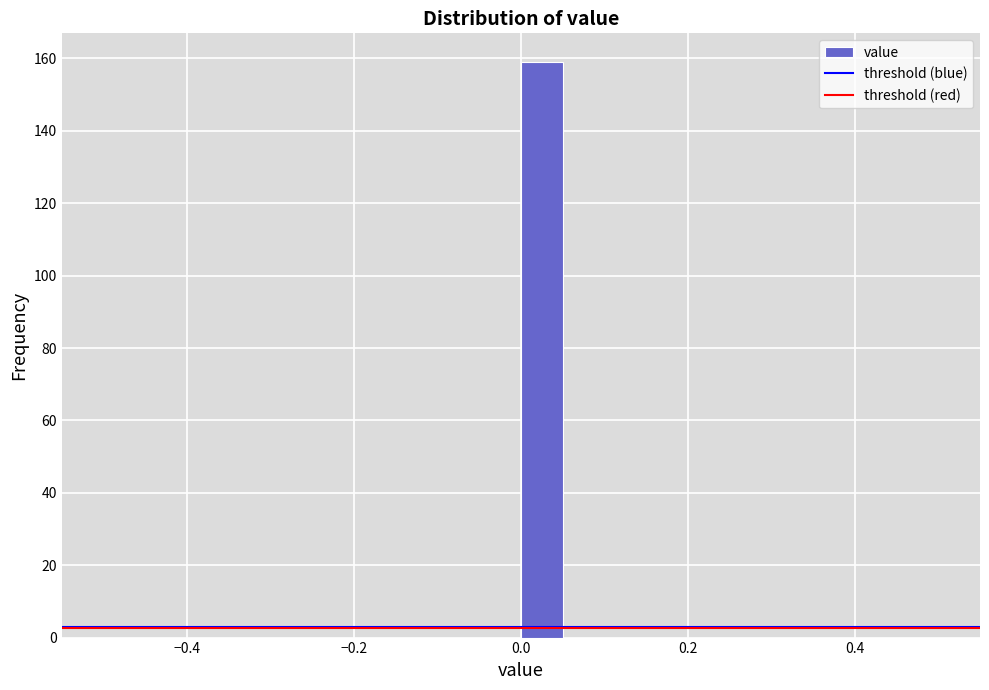

Around what value on the x-axis is the tallest bar? Give the approximate position of its centre, as read against the axis.

0.02